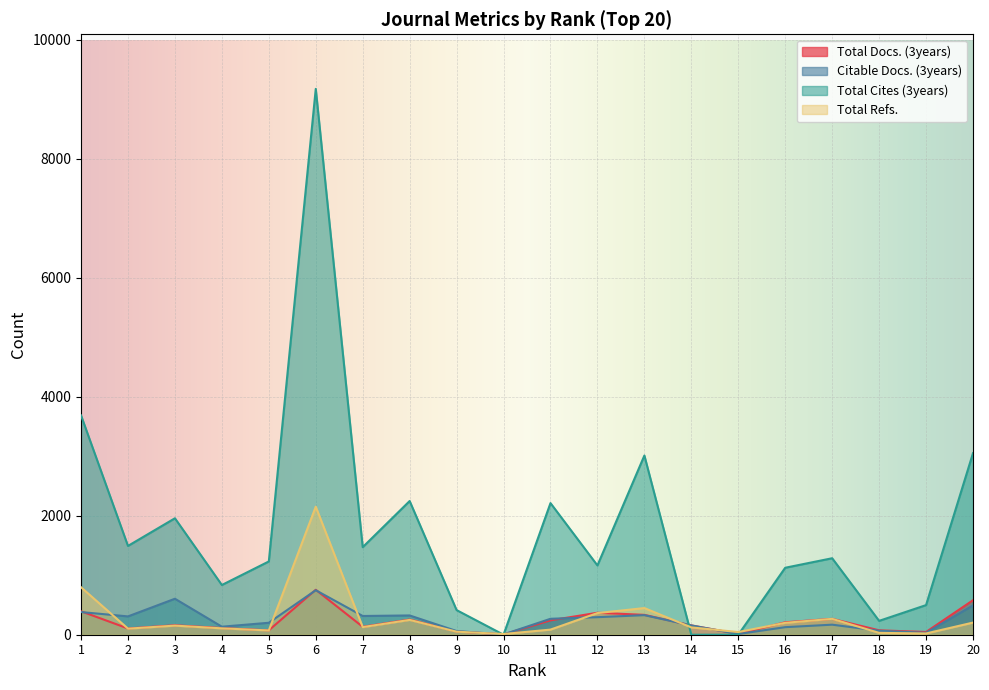

How many values in the Citable Docs. (3years) series exceed 268?

9